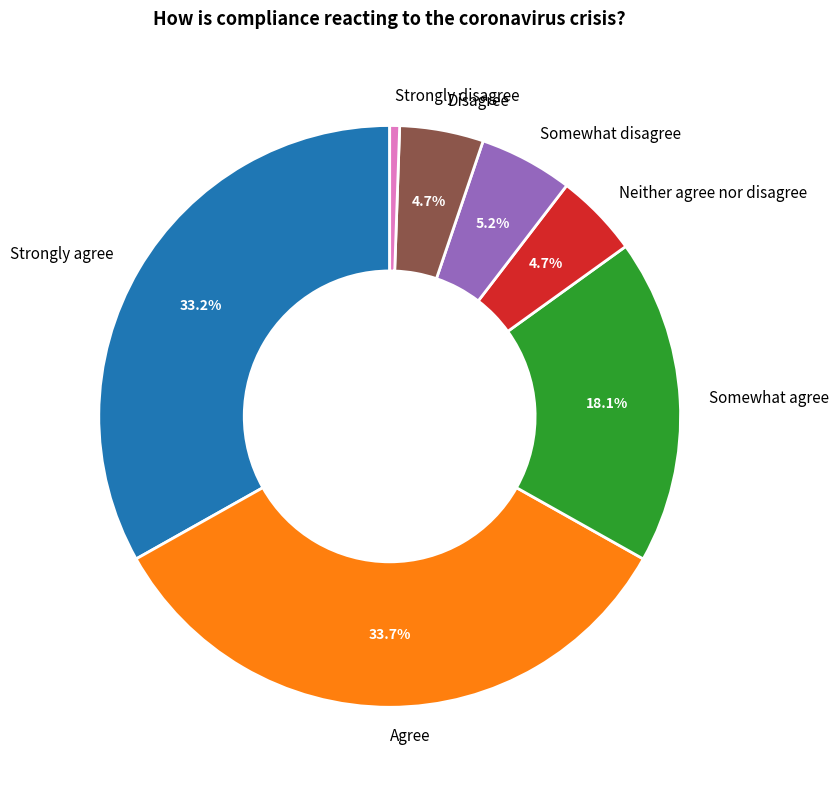

Which category has the biggest portion of the pie?

Agree